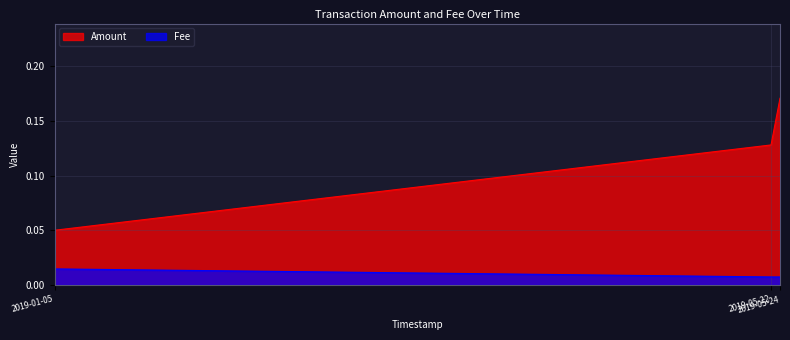

Rank the series by their maximum value, from lowest to highest.

Fee, Amount